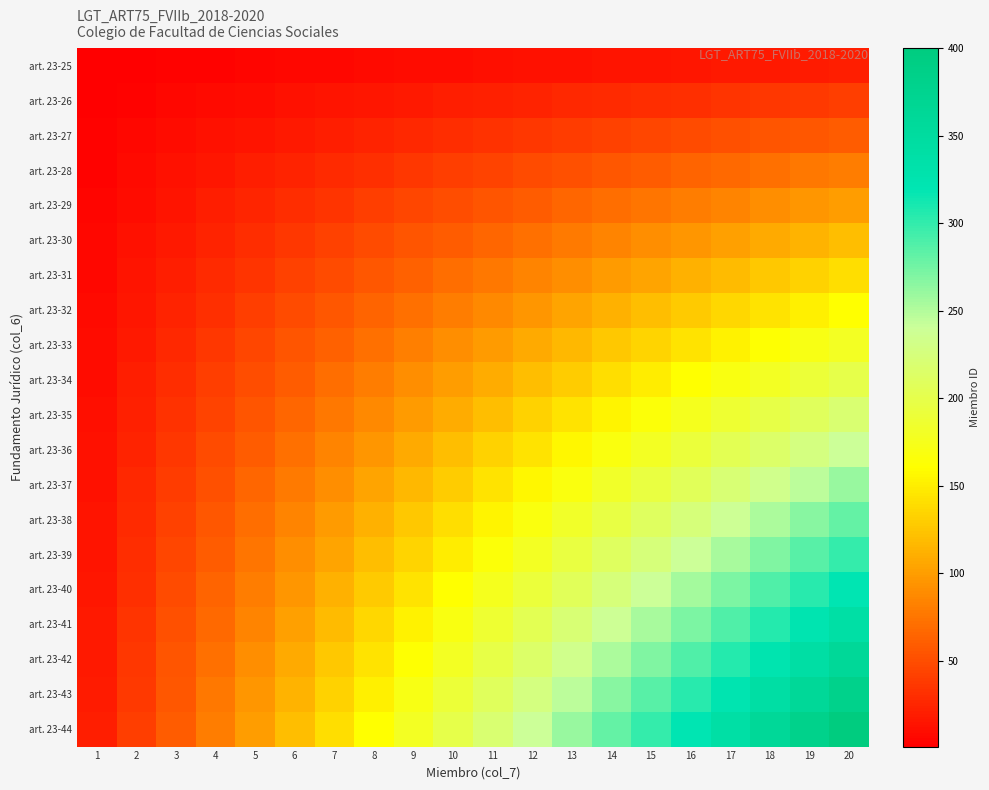

Rank the series at 7 from highest to lowest value.

art. 23-44, art. 23-43, art. 23-42, art. 23-41, art. 23-40, art. 23-39, art. 23-38, art. 23-37, art. 23-36, art. 23-35, art. 23-34, art. 23-33, art. 23-32, art. 23-31, art. 23-30, art. 23-29, art. 23-28, art. 23-27, art. 23-26, art. 23-25